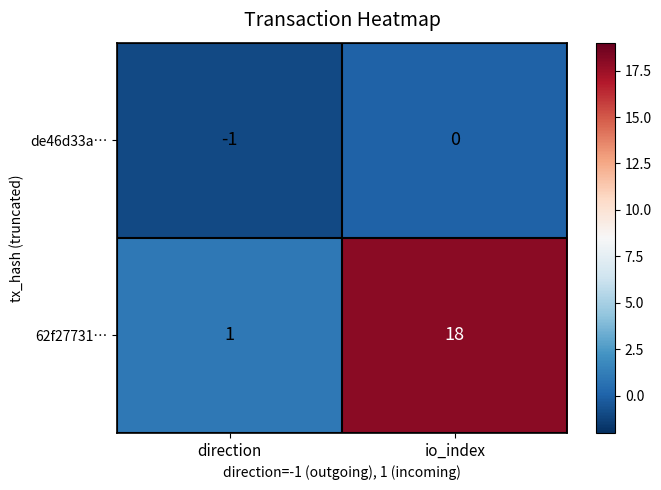

What is the difference between the maximum and minimum values in the 62f27731… series?

17